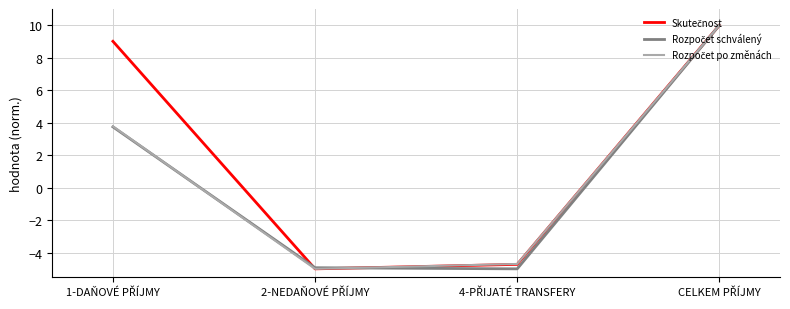

What is the minimum value shown in the chart?

-5.0